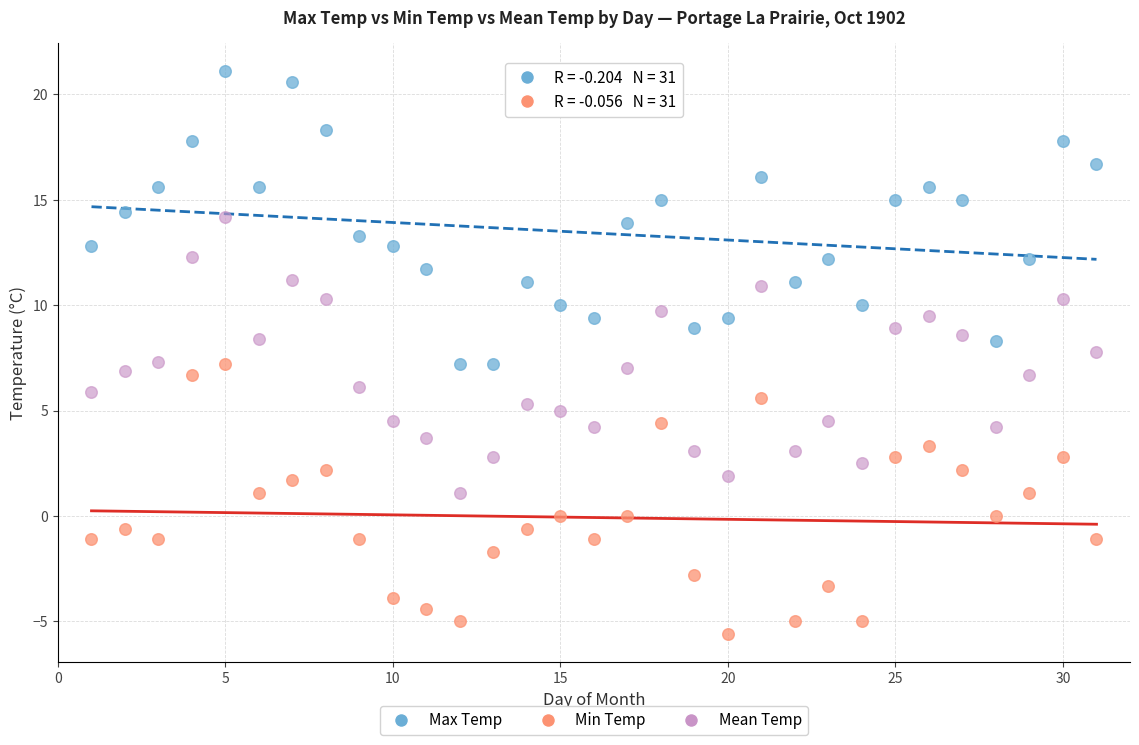

Which series has the largest Y range (max minus min)?

Max Temp